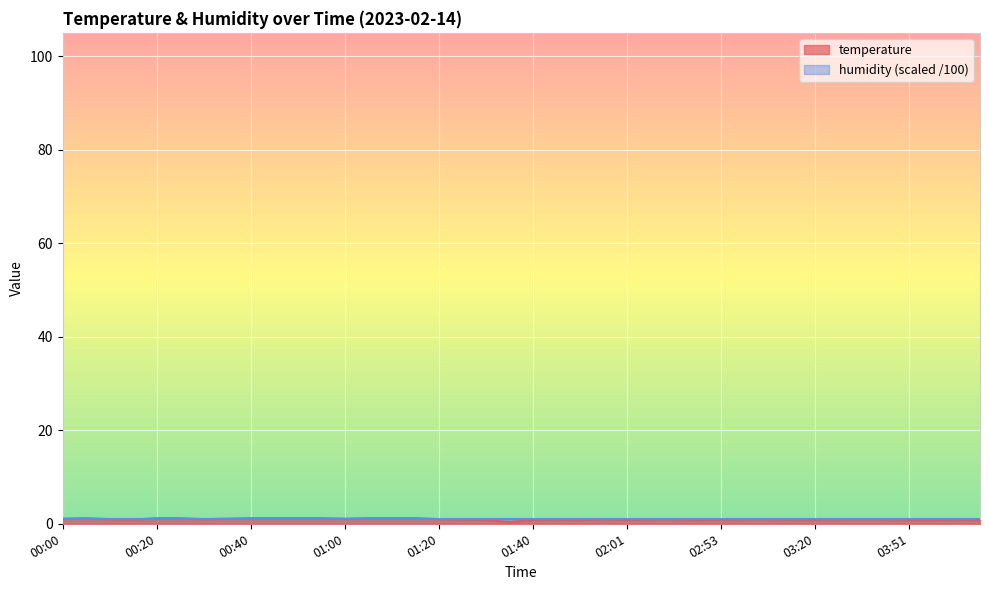

What is the smallest value displayed?

0.4